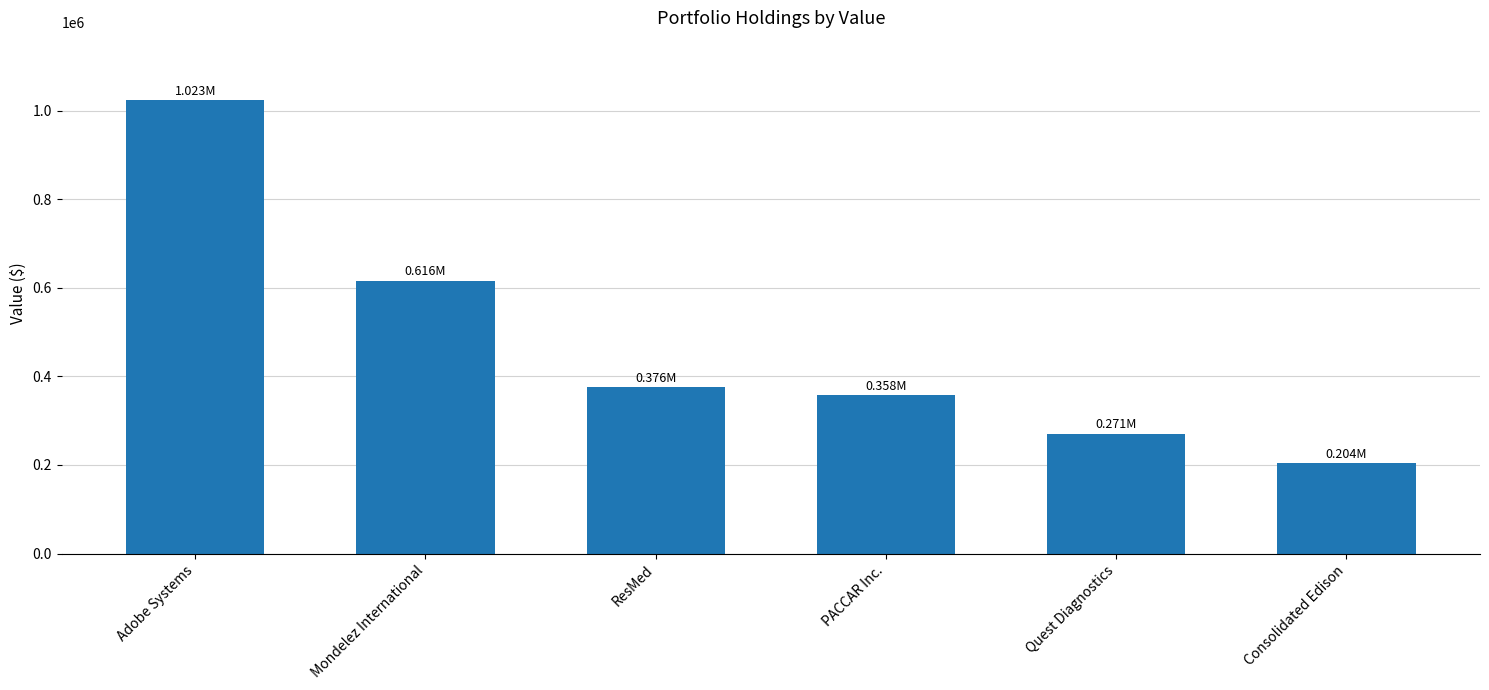

Reading right to left, transcribe all the data shown in this chart.

204000	271000	358000	376000	616000	1023000